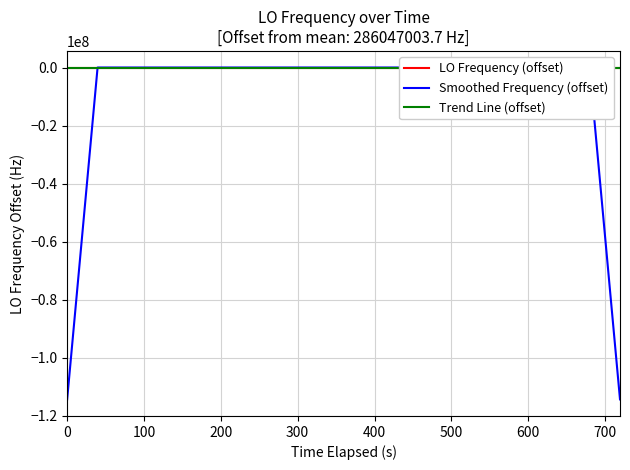

How many values in the Trend Line (offset) series exceed 0?

20